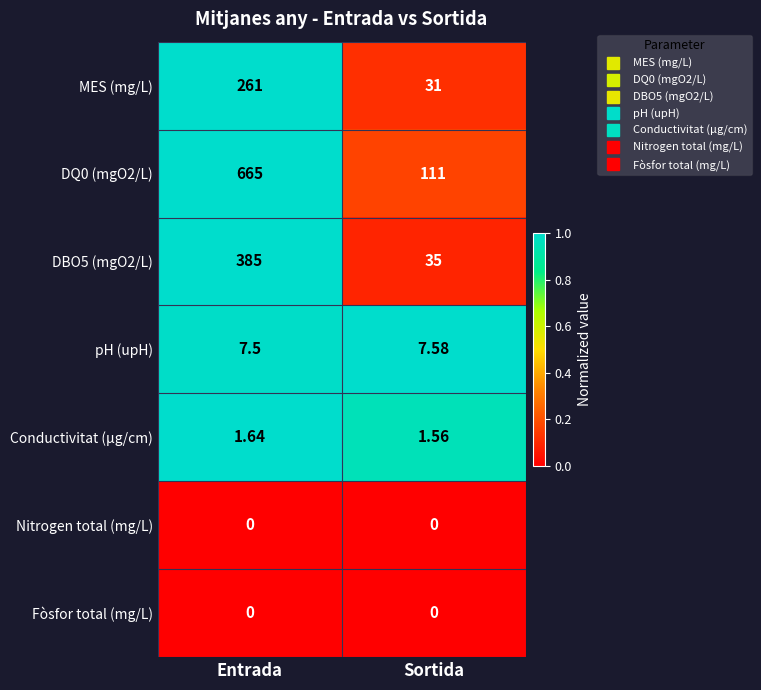

What is the difference between the highest and lowest values at Sortida?

111.0